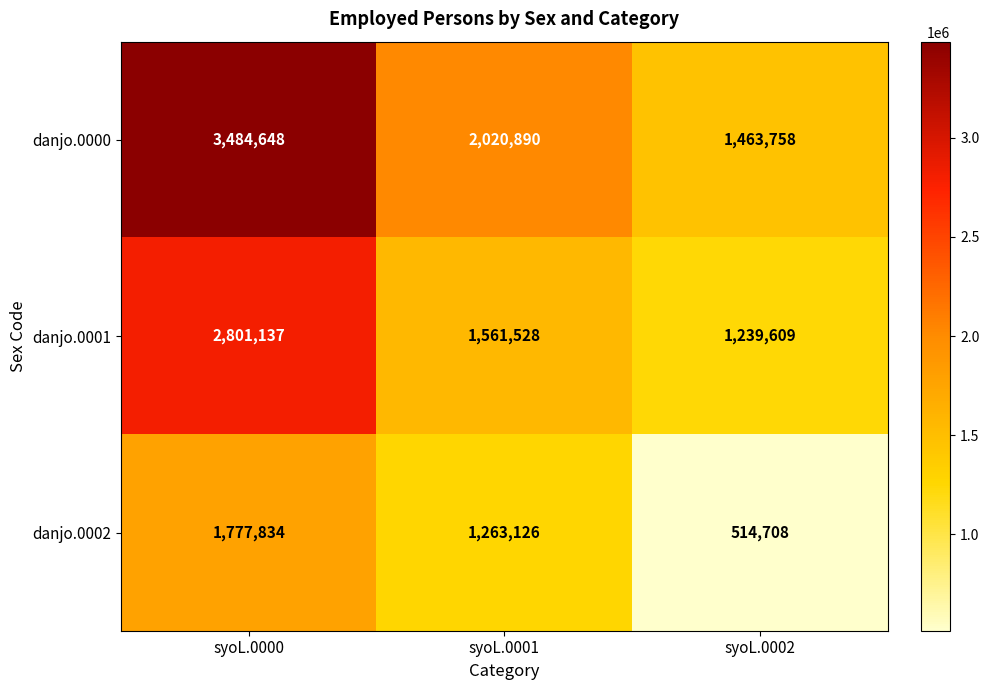

What is the total value across all series at syoL.0001?

4845544